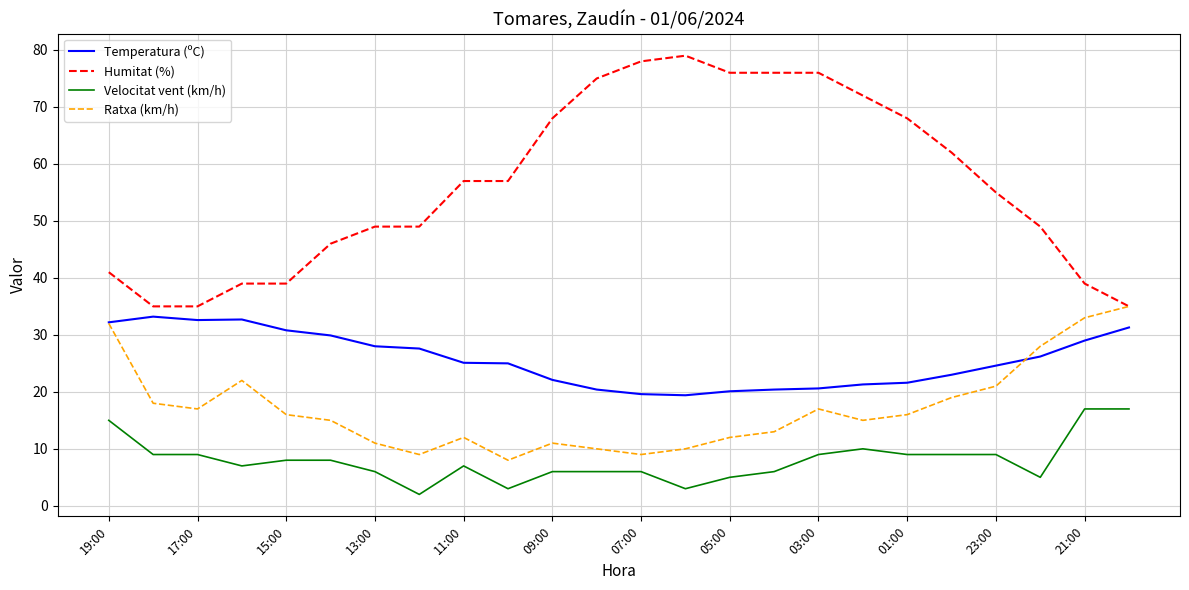

Is this an area chart (filled region under the line)?

No